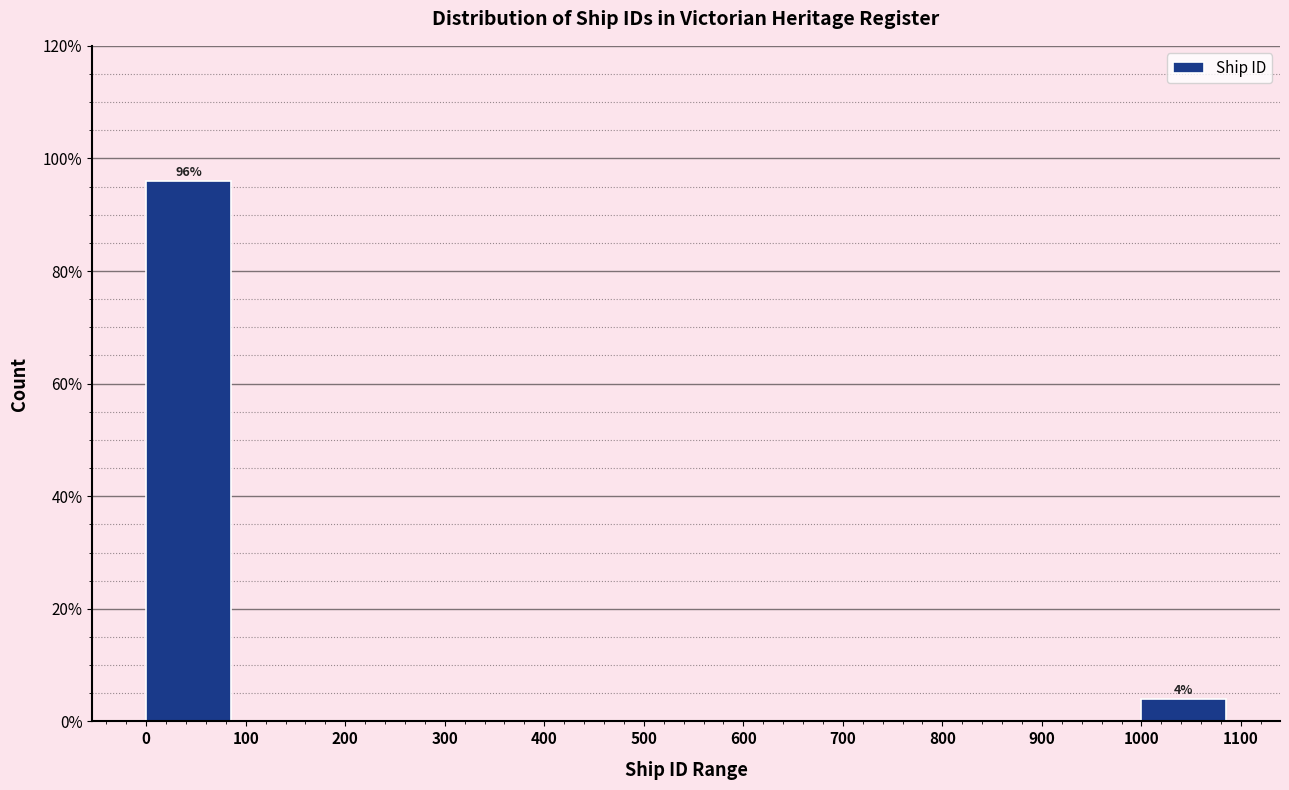

Over which range of the x-axis is the bar tallest?

0 to 100